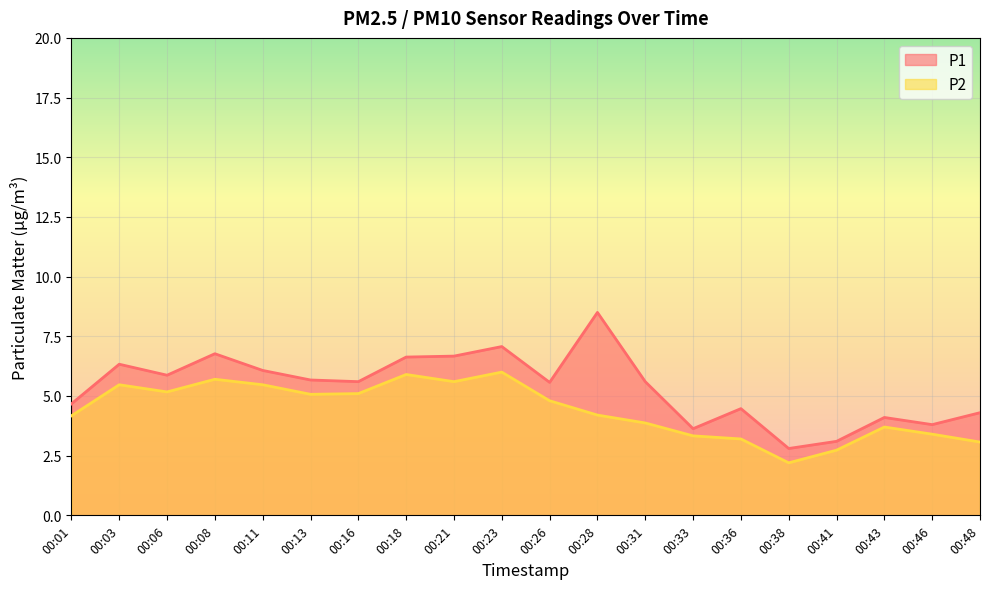

What is the difference between the highest and lowest values at 00:08?

1.1